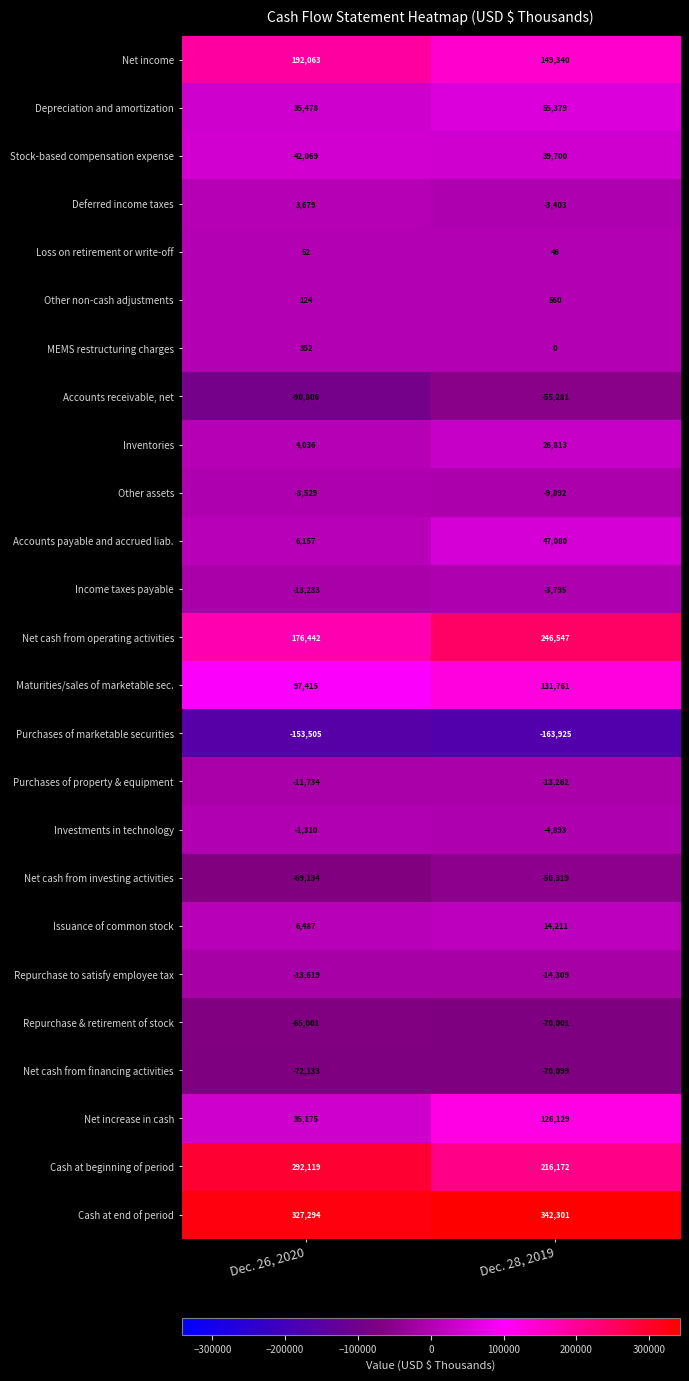

Which series has the widest spread of values?

Net increase in cash